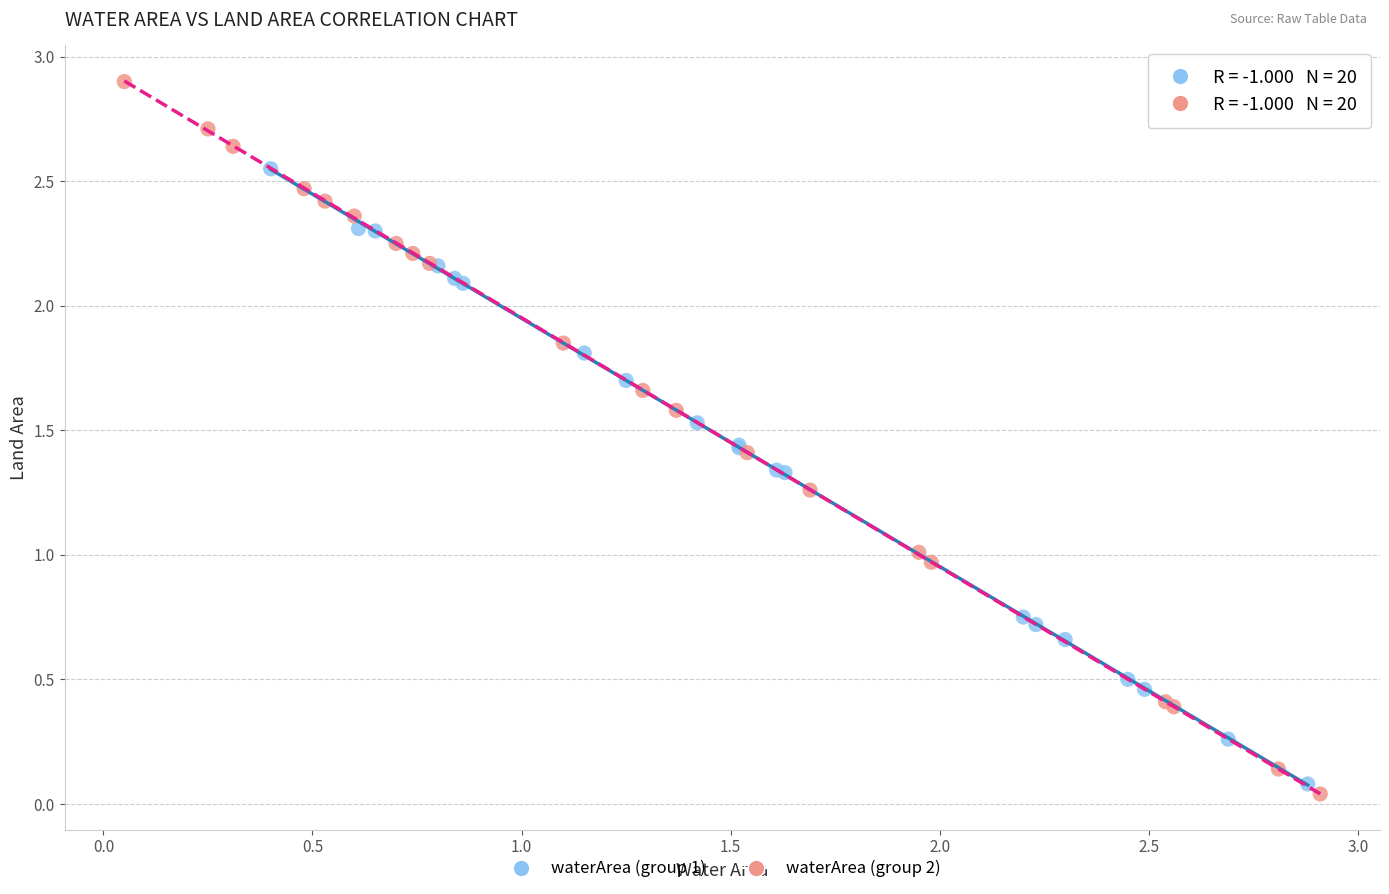

Which series has the widest spread of Y values?

waterArea (group 2)